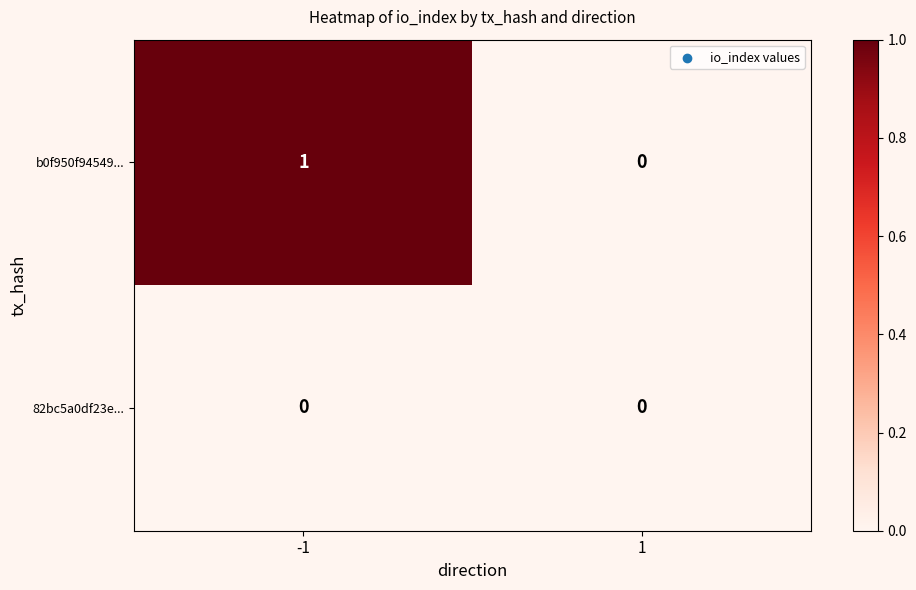

List the series in order of their peak value, highest first.

b0f950f94549..., 82bc5a0df23e...